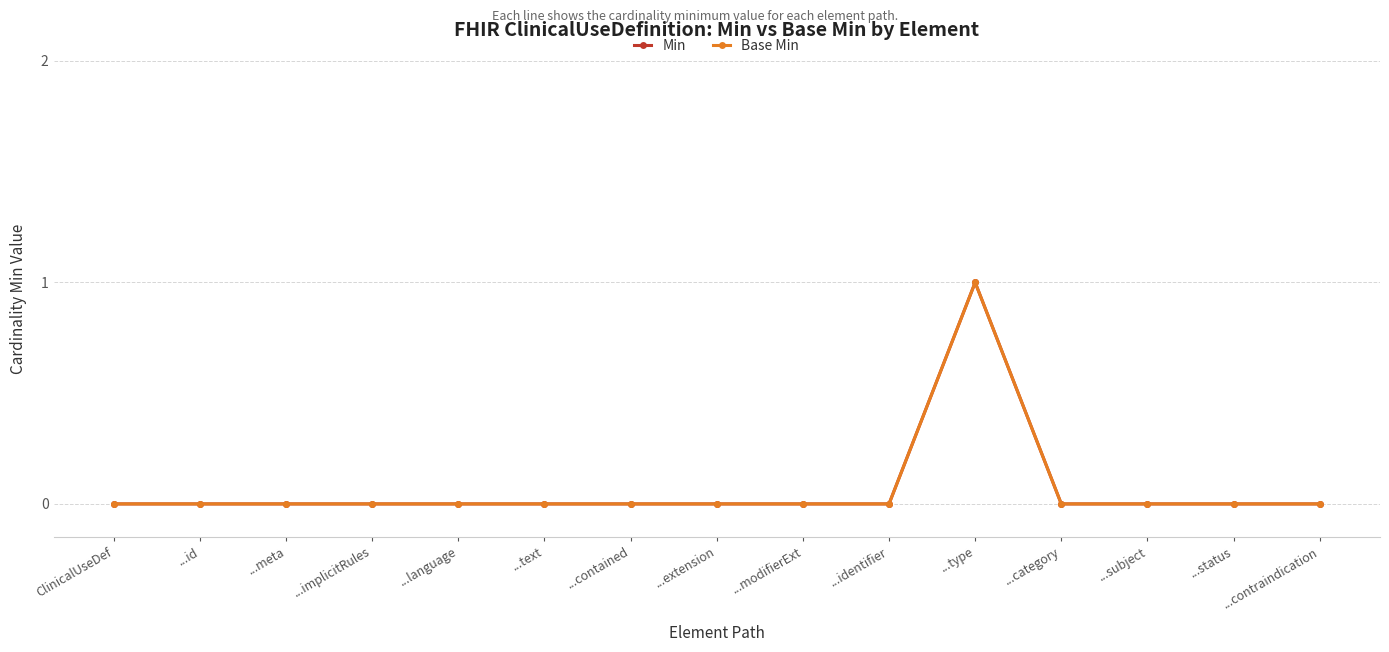

True or false: Min has a value of 0 at ...id.

True